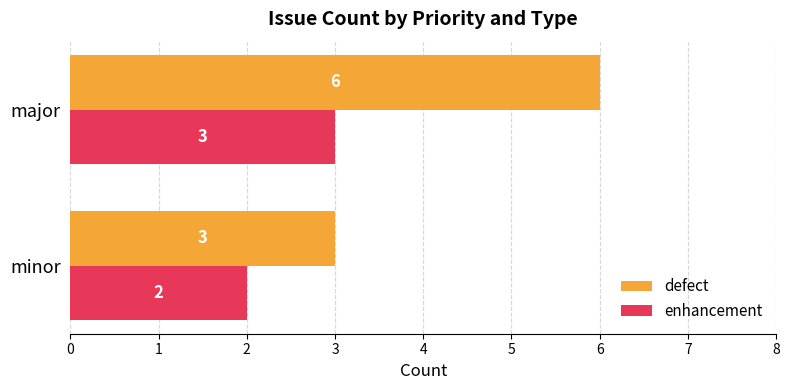

What is the sum of all enhancement values?

5